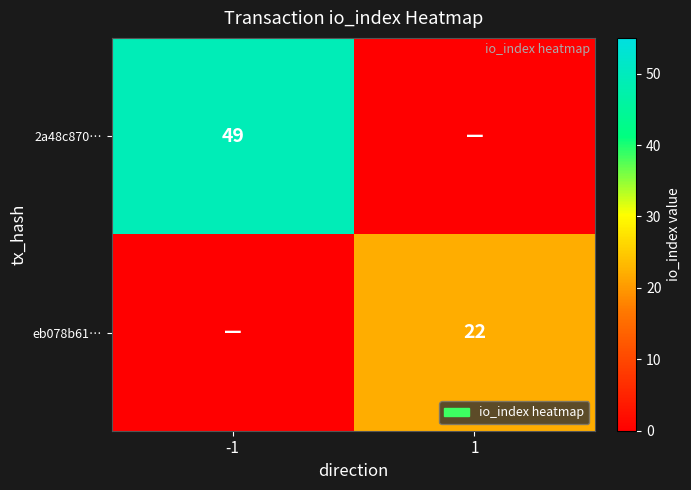

True or false: eb078b61… has a value of 34 at 1.

False